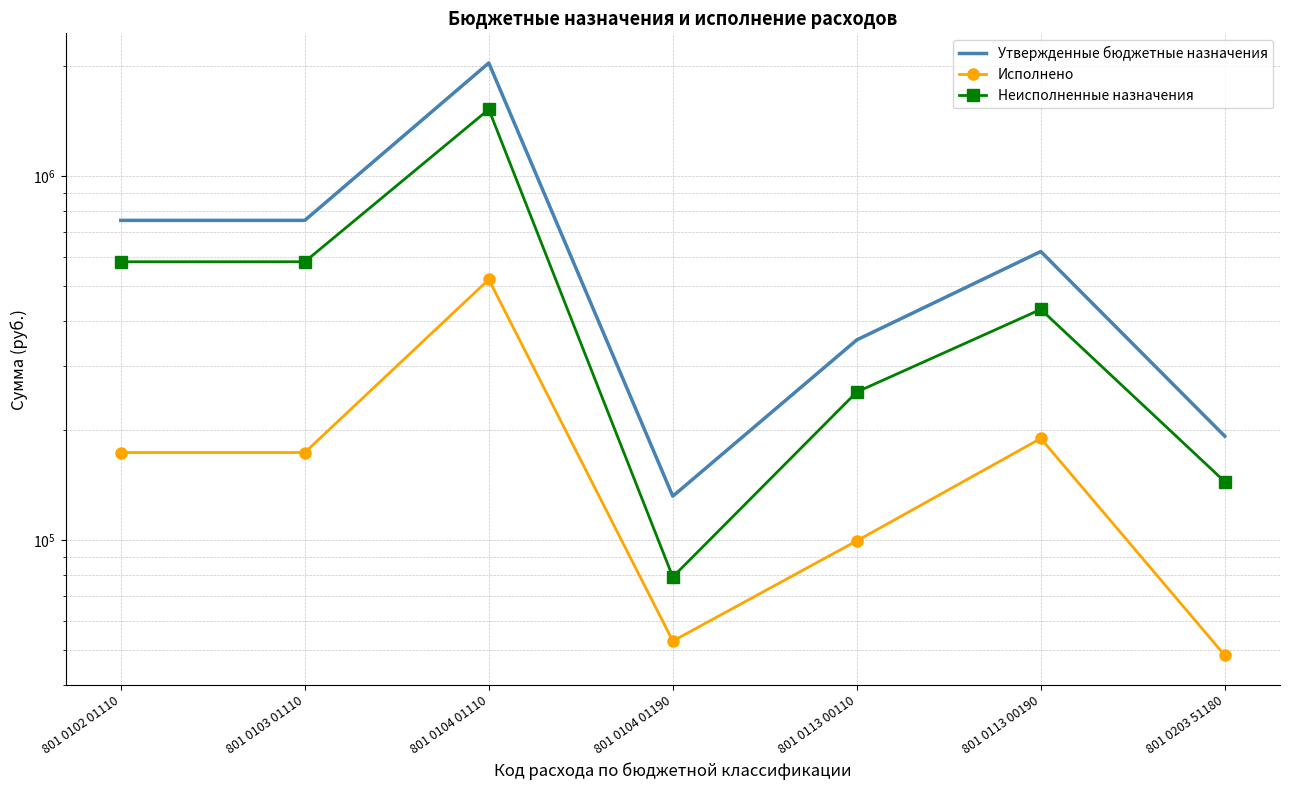

In Исполнено, how many points are lower than both neighbors (excluding endpoints)?

1